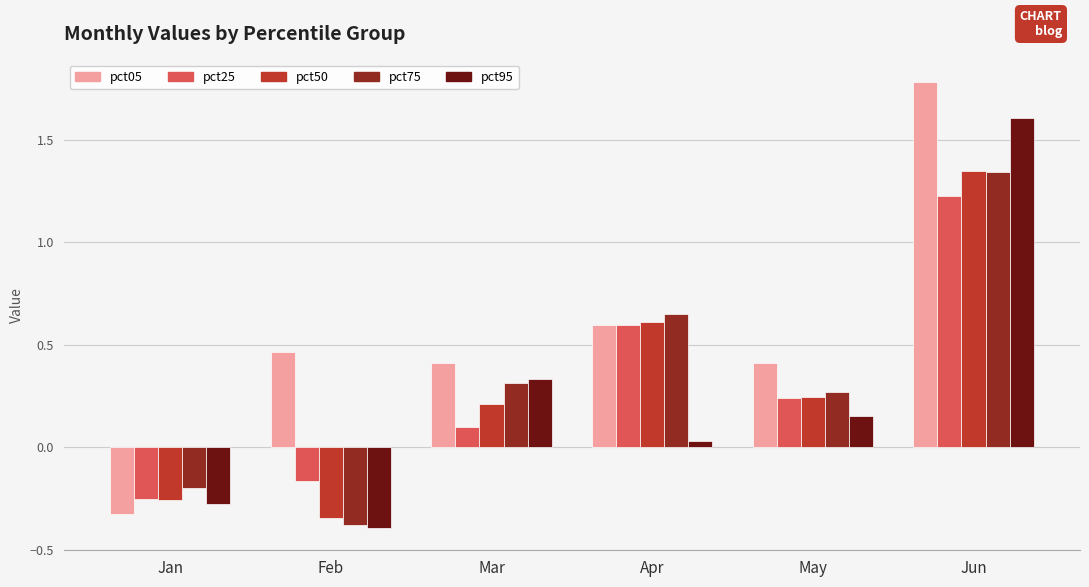

At which label does pct75 first exceed 0?

Mar